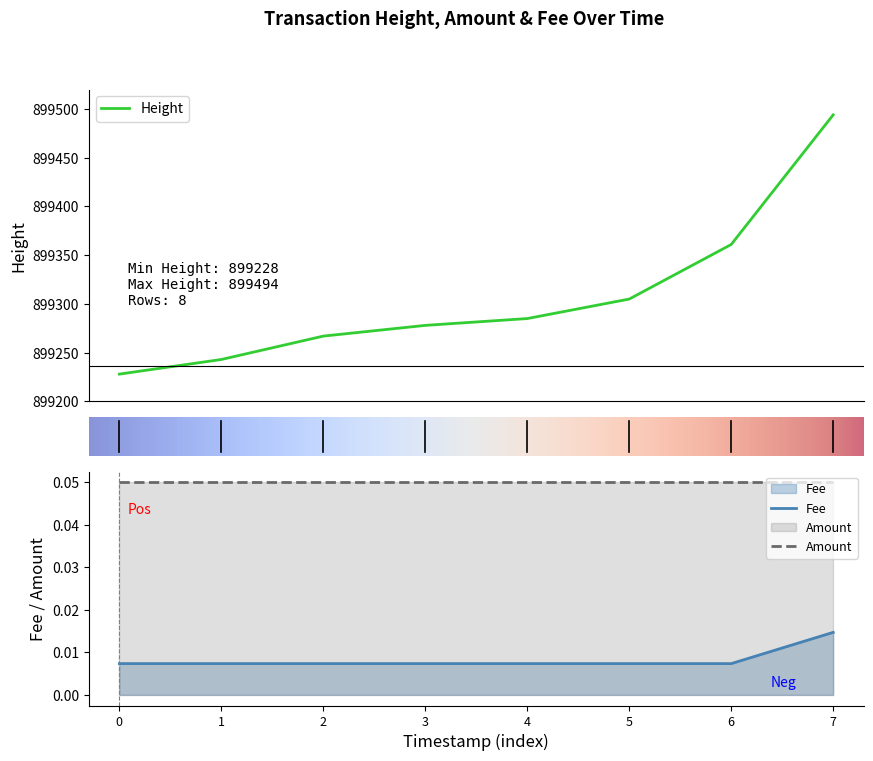

True or false: Height has more than 1 points higher than both neighbors.

False